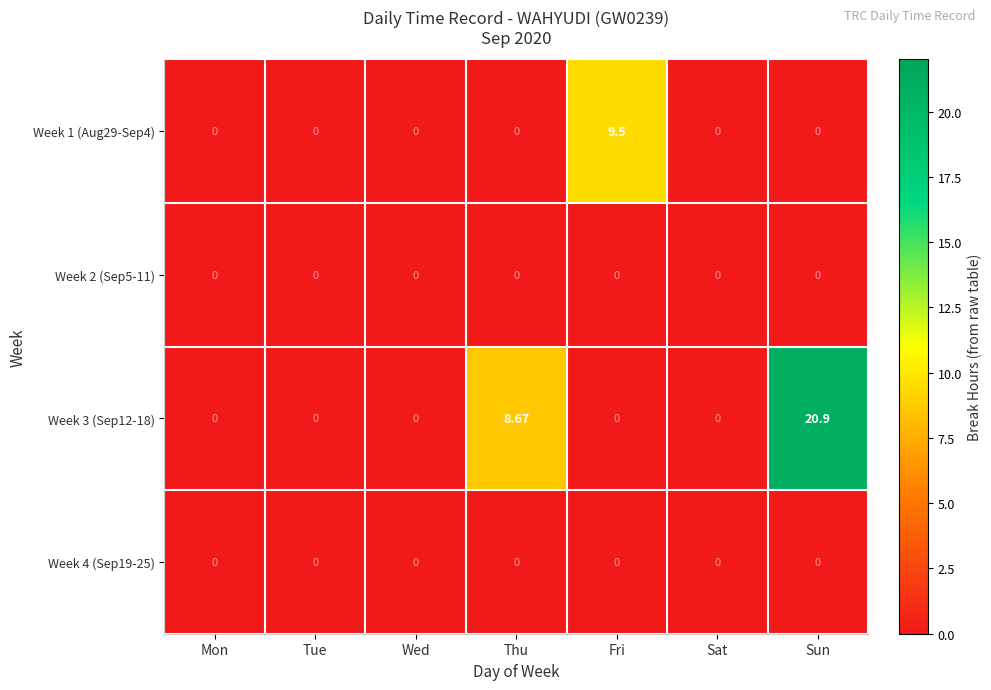

At which category is the sum across all series the highest?

Sun